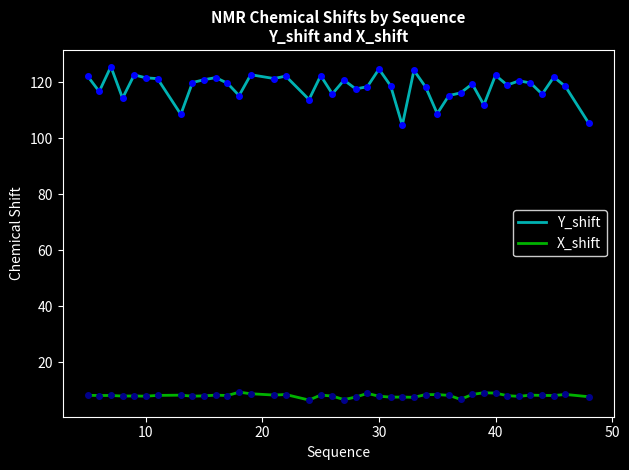

Which series has the widest spread of values?

Y_shift